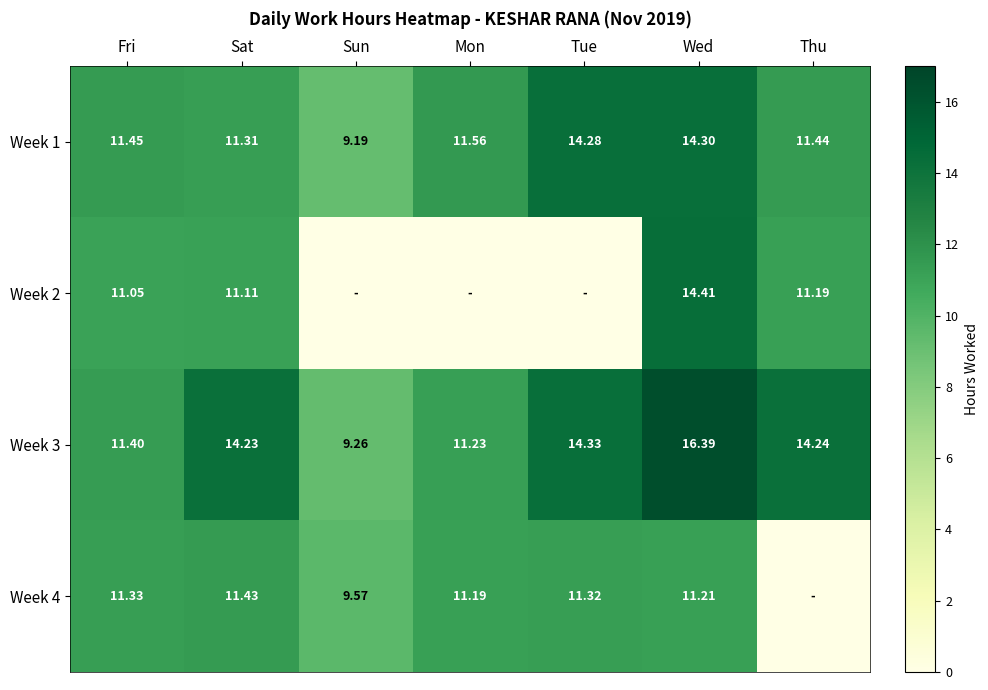

Rank the categories by Week 1 value from lowest to highest.

Sun, Sat, Thu, Fri, Mon, Tue, Wed